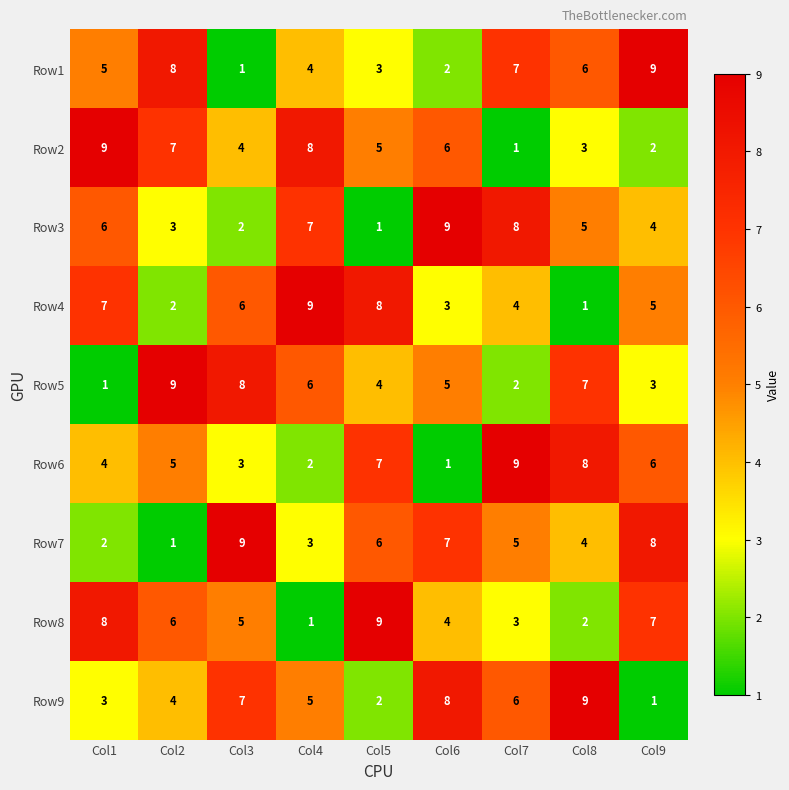

Is the value of Row6 at Col5 greater than the value of Row5 at Col3?

No